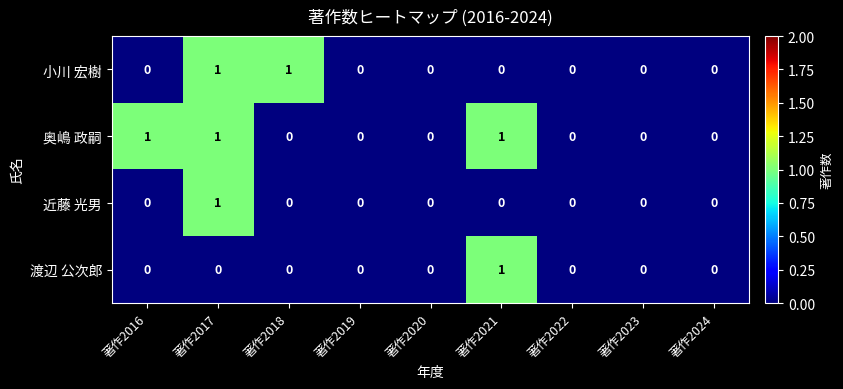

At which label does 近藤 光男 reach its peak?

著作2017